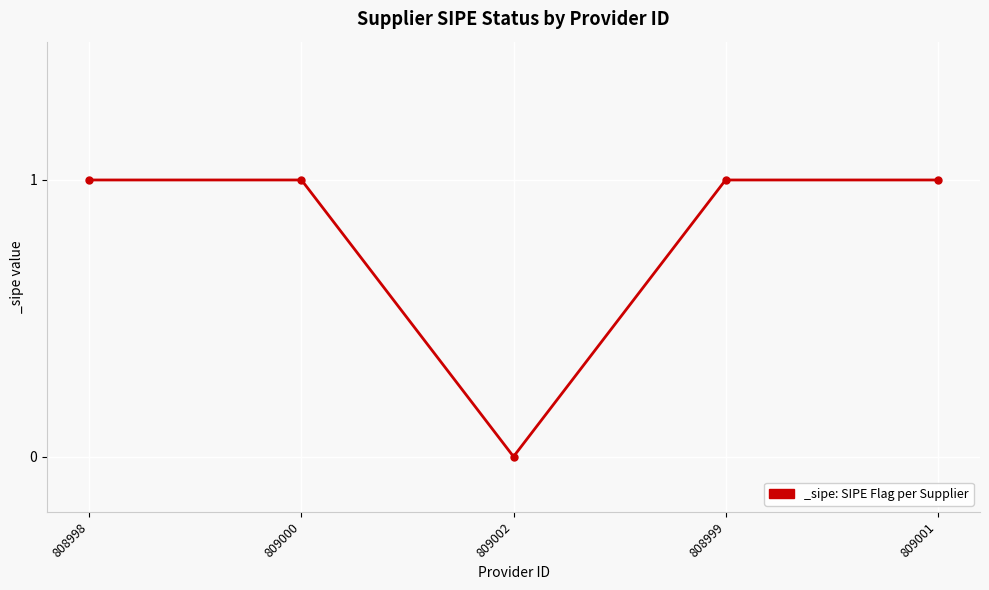

How many lines are shown in the chart?

1